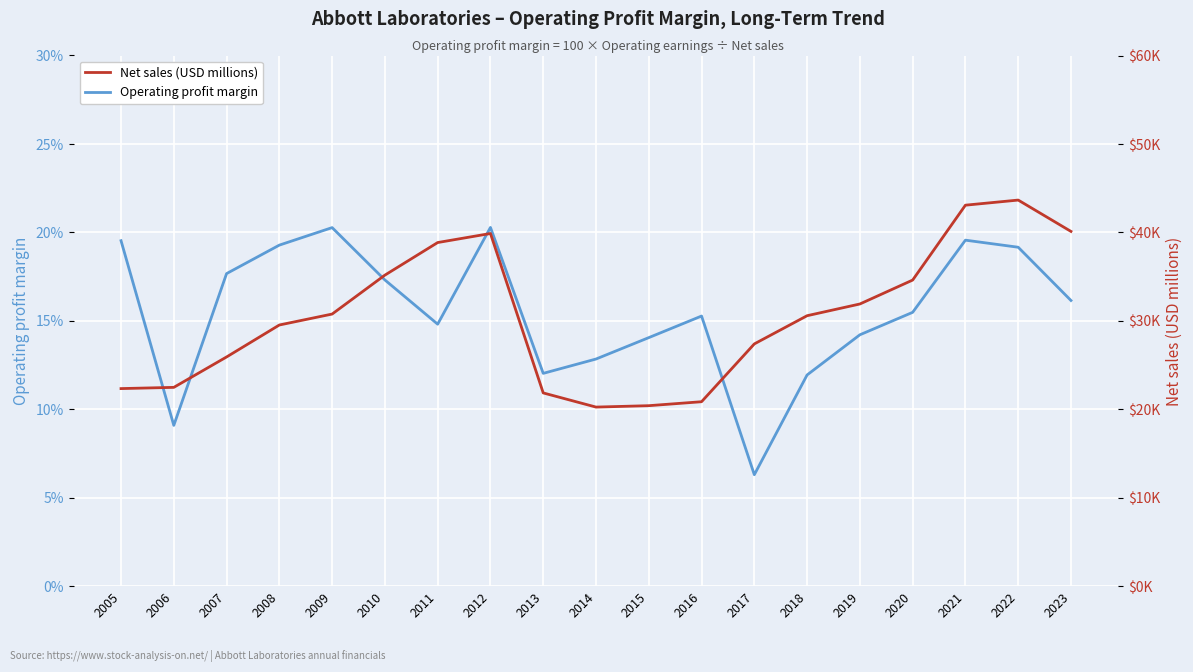

How many lines are shown in the chart?

2